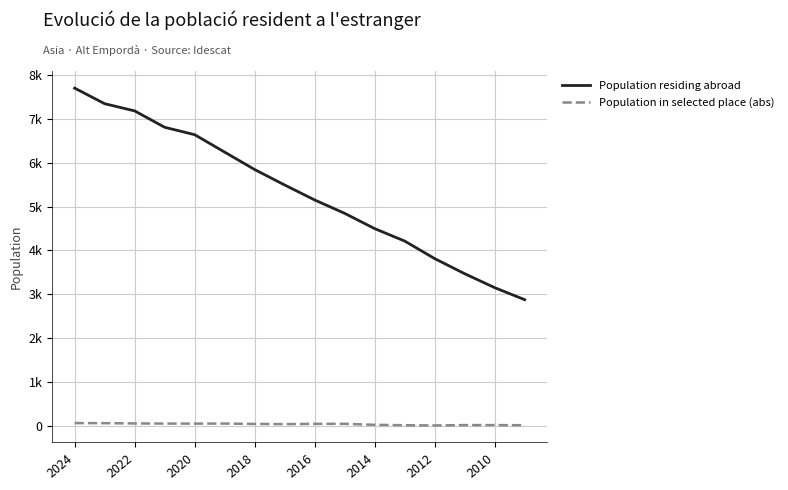

What are all the series names shown in the legend?

Population residing abroad, Population in selected place (abs)